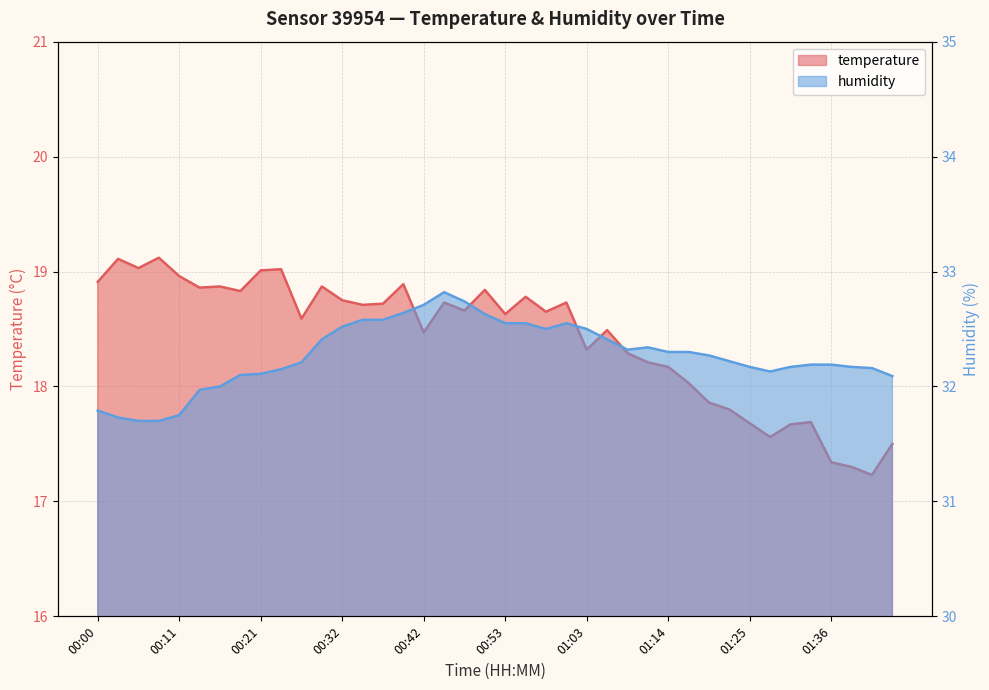

What is the value of the temperature point at the 40th from the left?

17.5